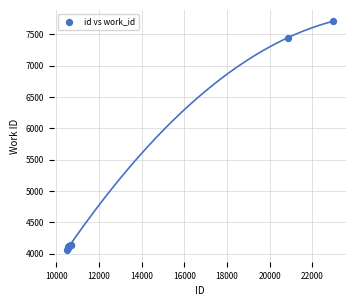

What Y value in the scatter plot is closest to 5879?

7447